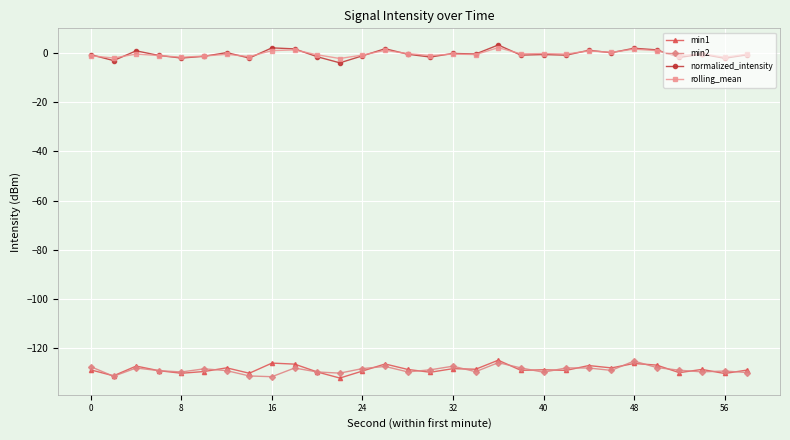

What is the minimum value for min1?

-132.1